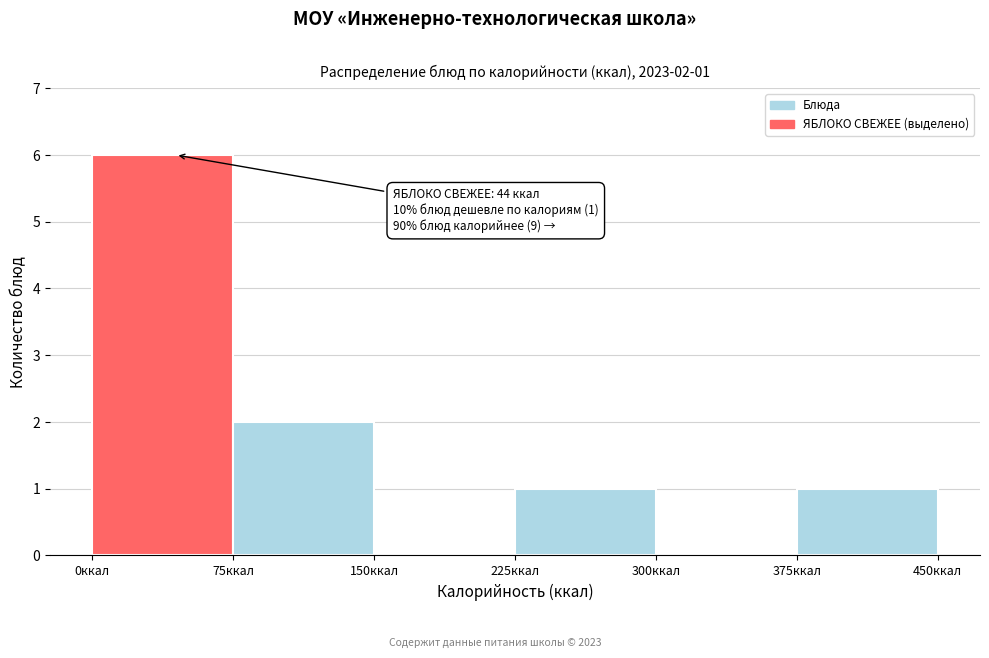

Over which range of the x-axis is the bar tallest?

0 to 75